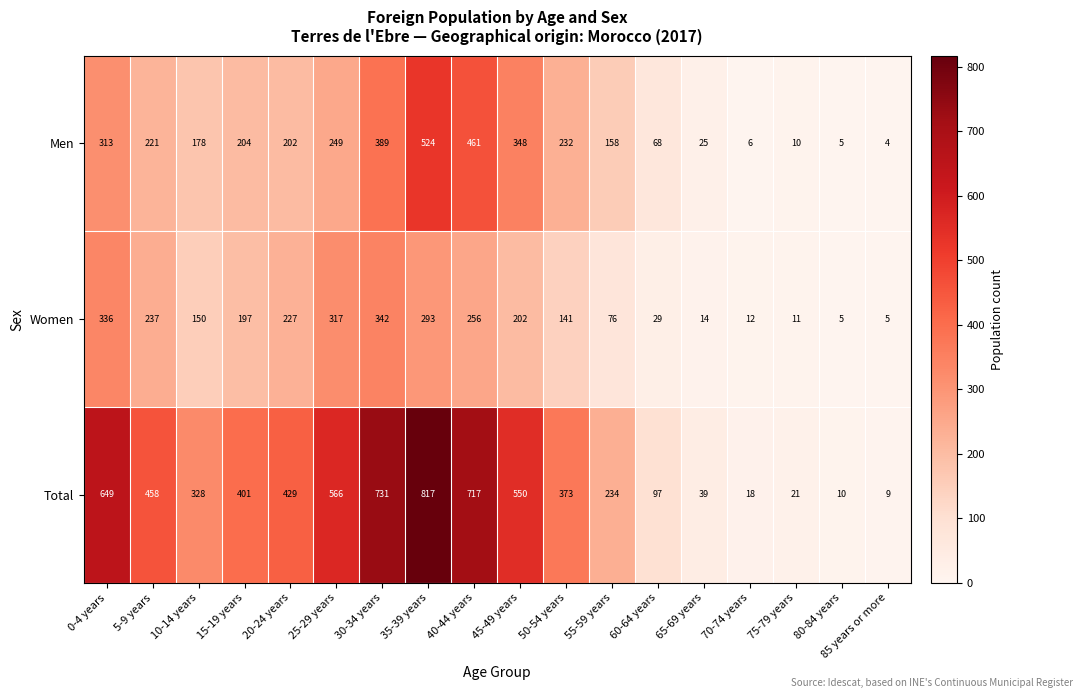

What is the difference between the maximum and minimum values in the Total series?

808